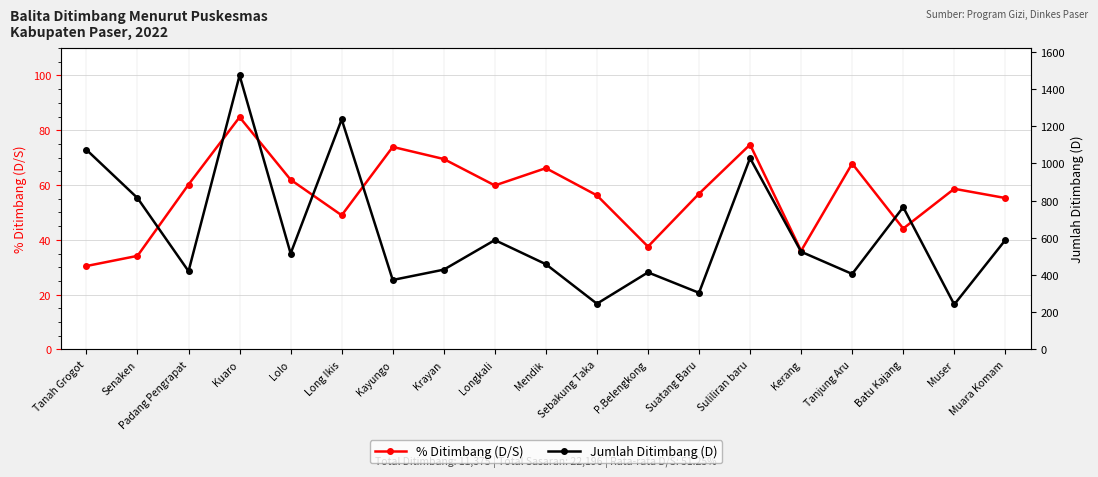

Which series has the largest total across all categories?

% Ditimbang (D/S)